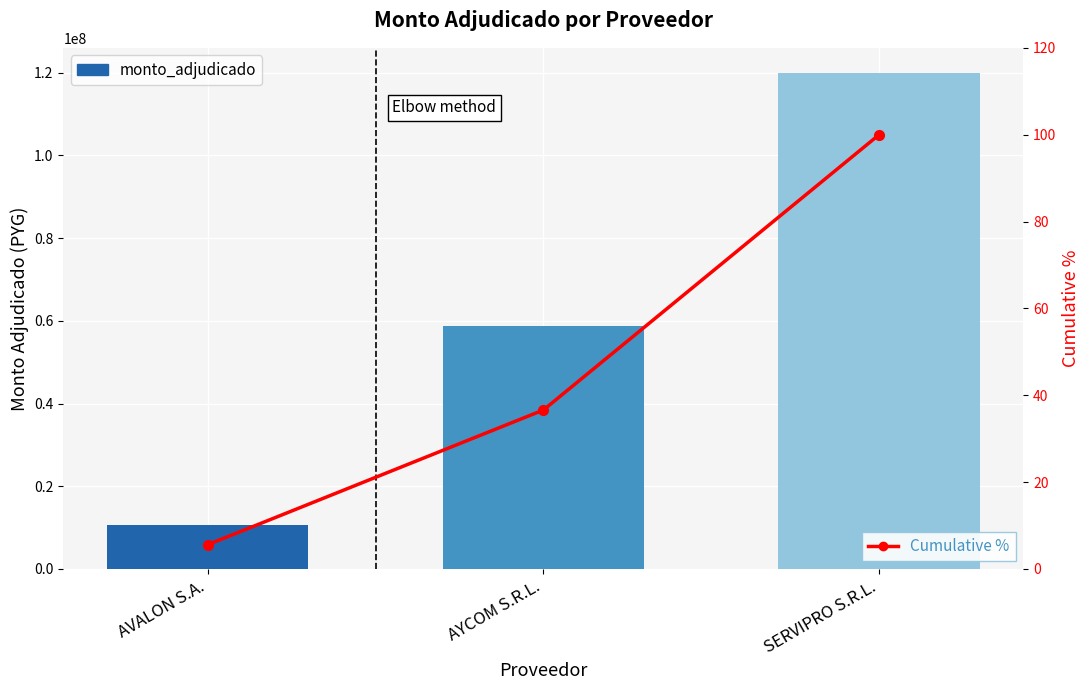

Is it true that Cumulative % equals 100.0 at SERVIPRO S.R.L.?

True